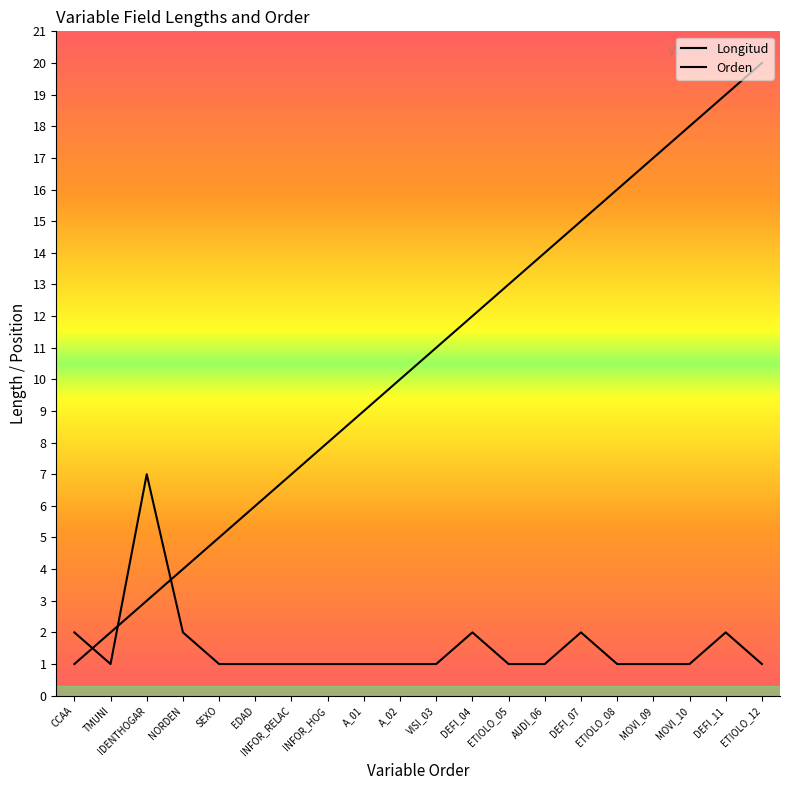

What is the value of the Posicion point at the 13th from the left?

13